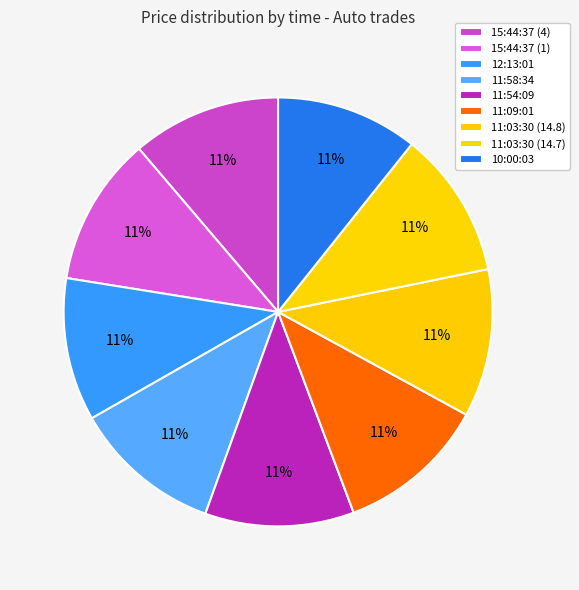

To the nearest percent, what portion does 15:44:37 (4) represent?

11%